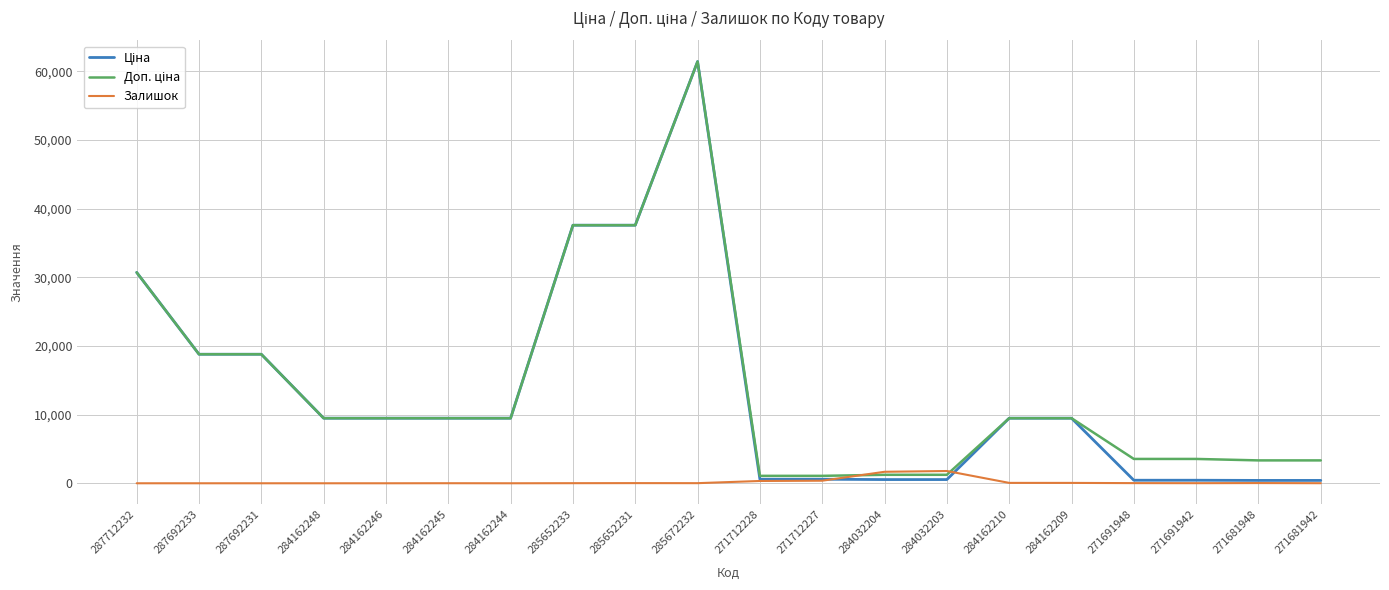

What is the difference between the highest and lowest values at 287692231?

18796.8